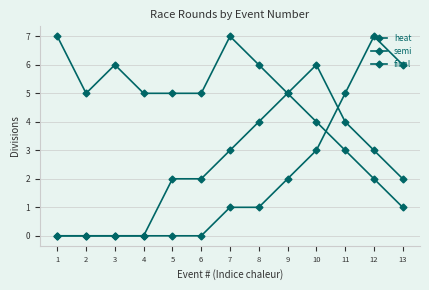

Rank the series by their maximum value, from highest to lowest.

heat, final, semi